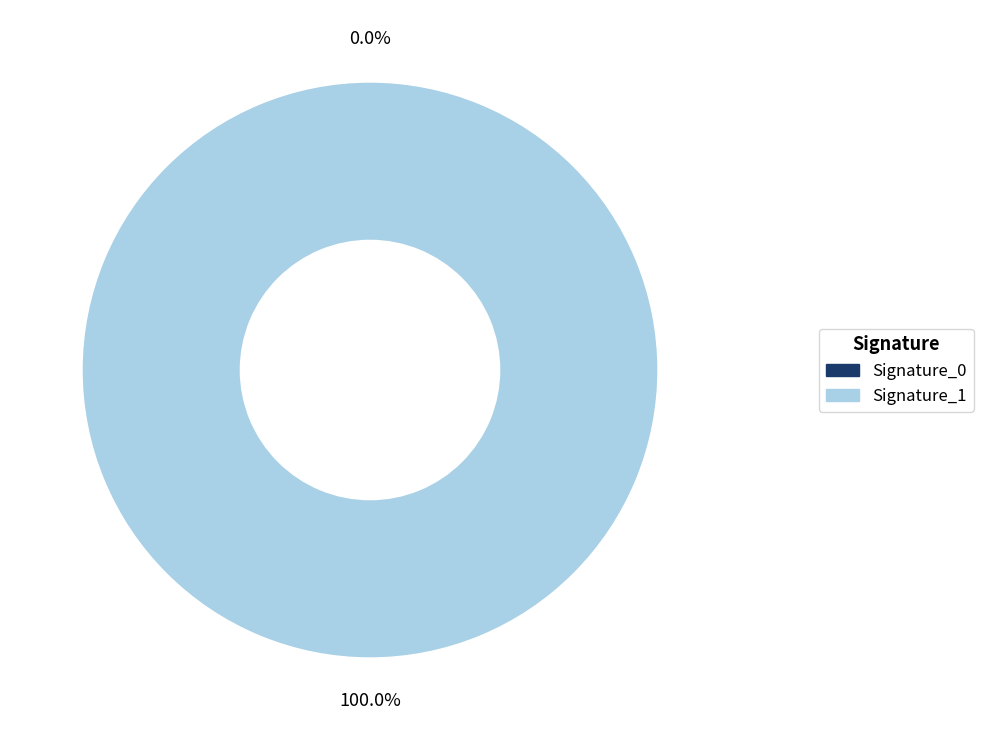

Is it true that Regular is 87% of the pie?

False